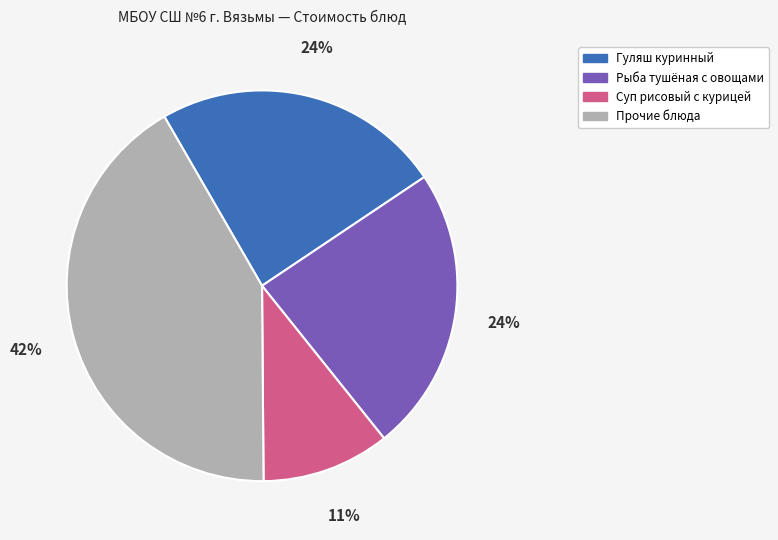

To the nearest percent, what is the average slice percentage?

25%